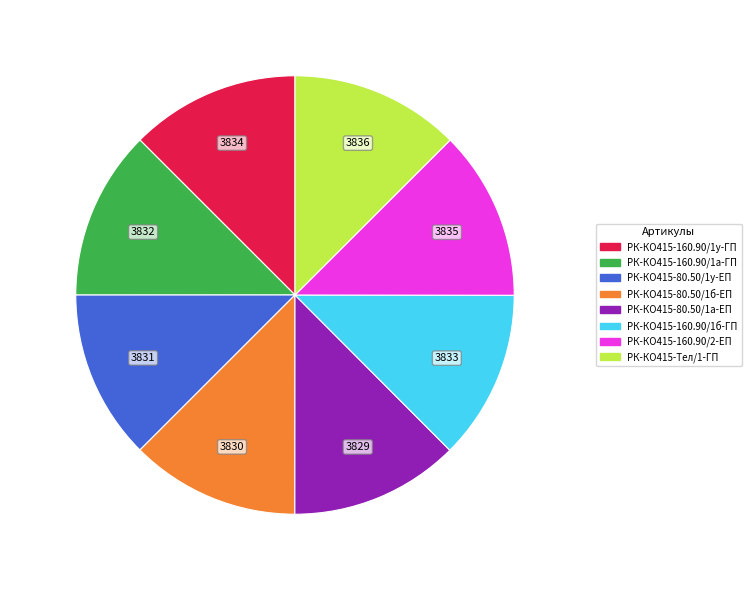

Does РК-КО415-80.50/1б-ЕП account for over 50% of the chart?

No